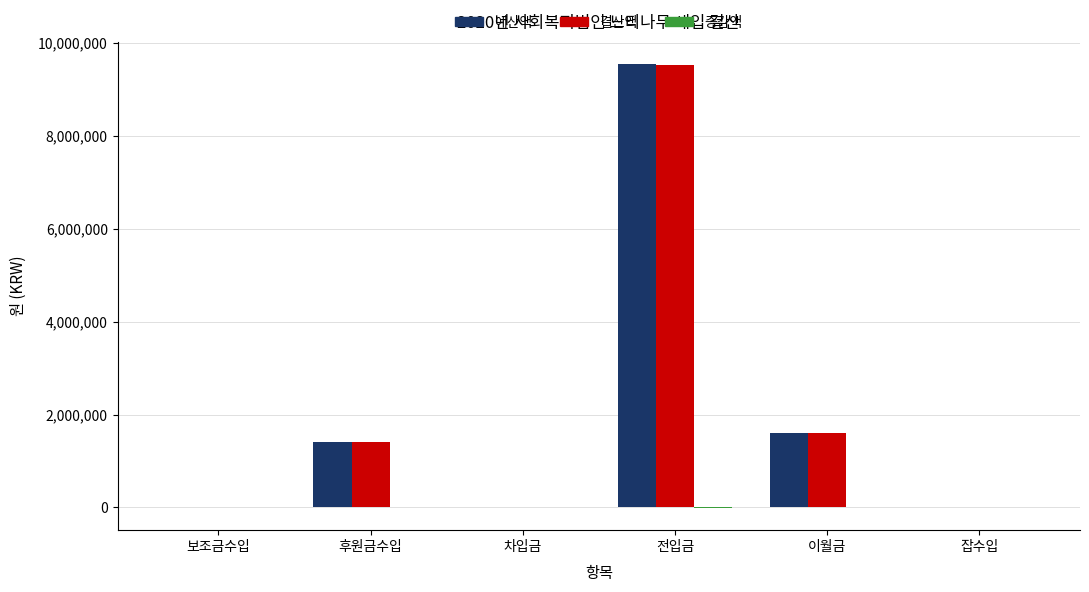

What is the maximum value shown in the chart?

9539643